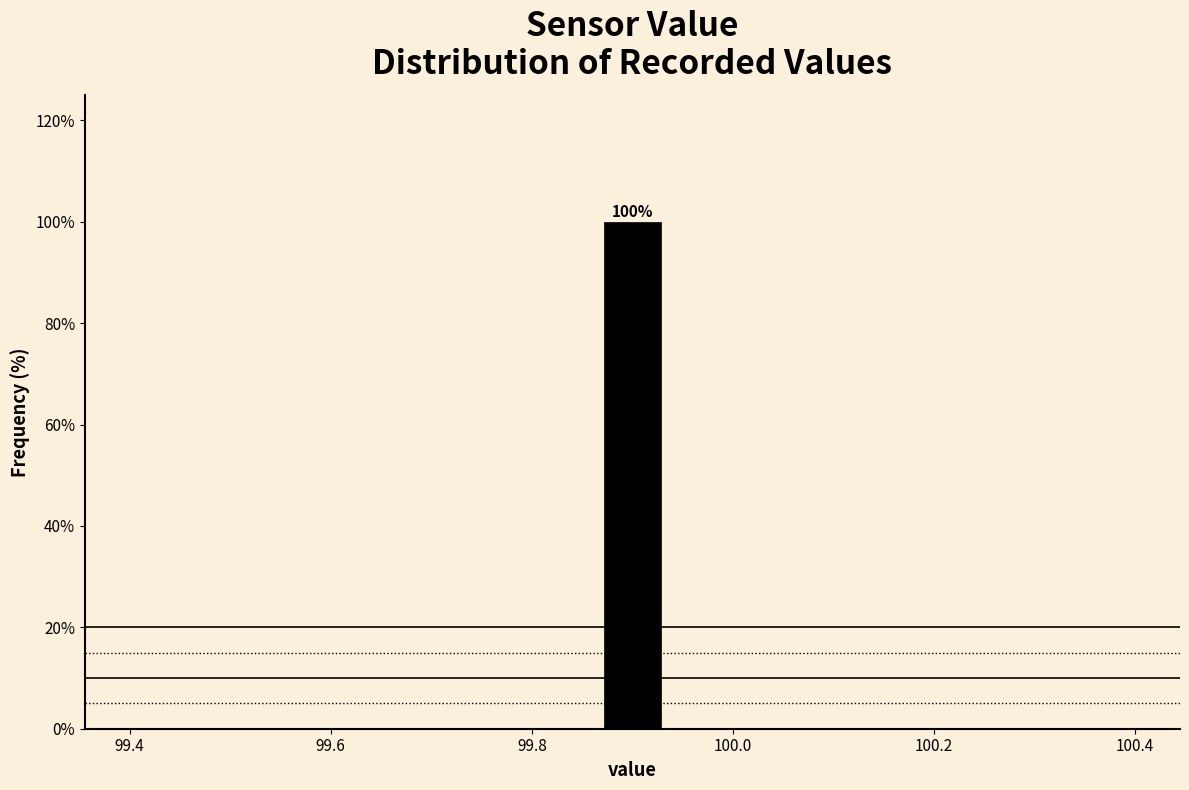

Around what value on the x-axis is the tallest bar? Give the approximate position of its centre, as read against the axis.

99.90